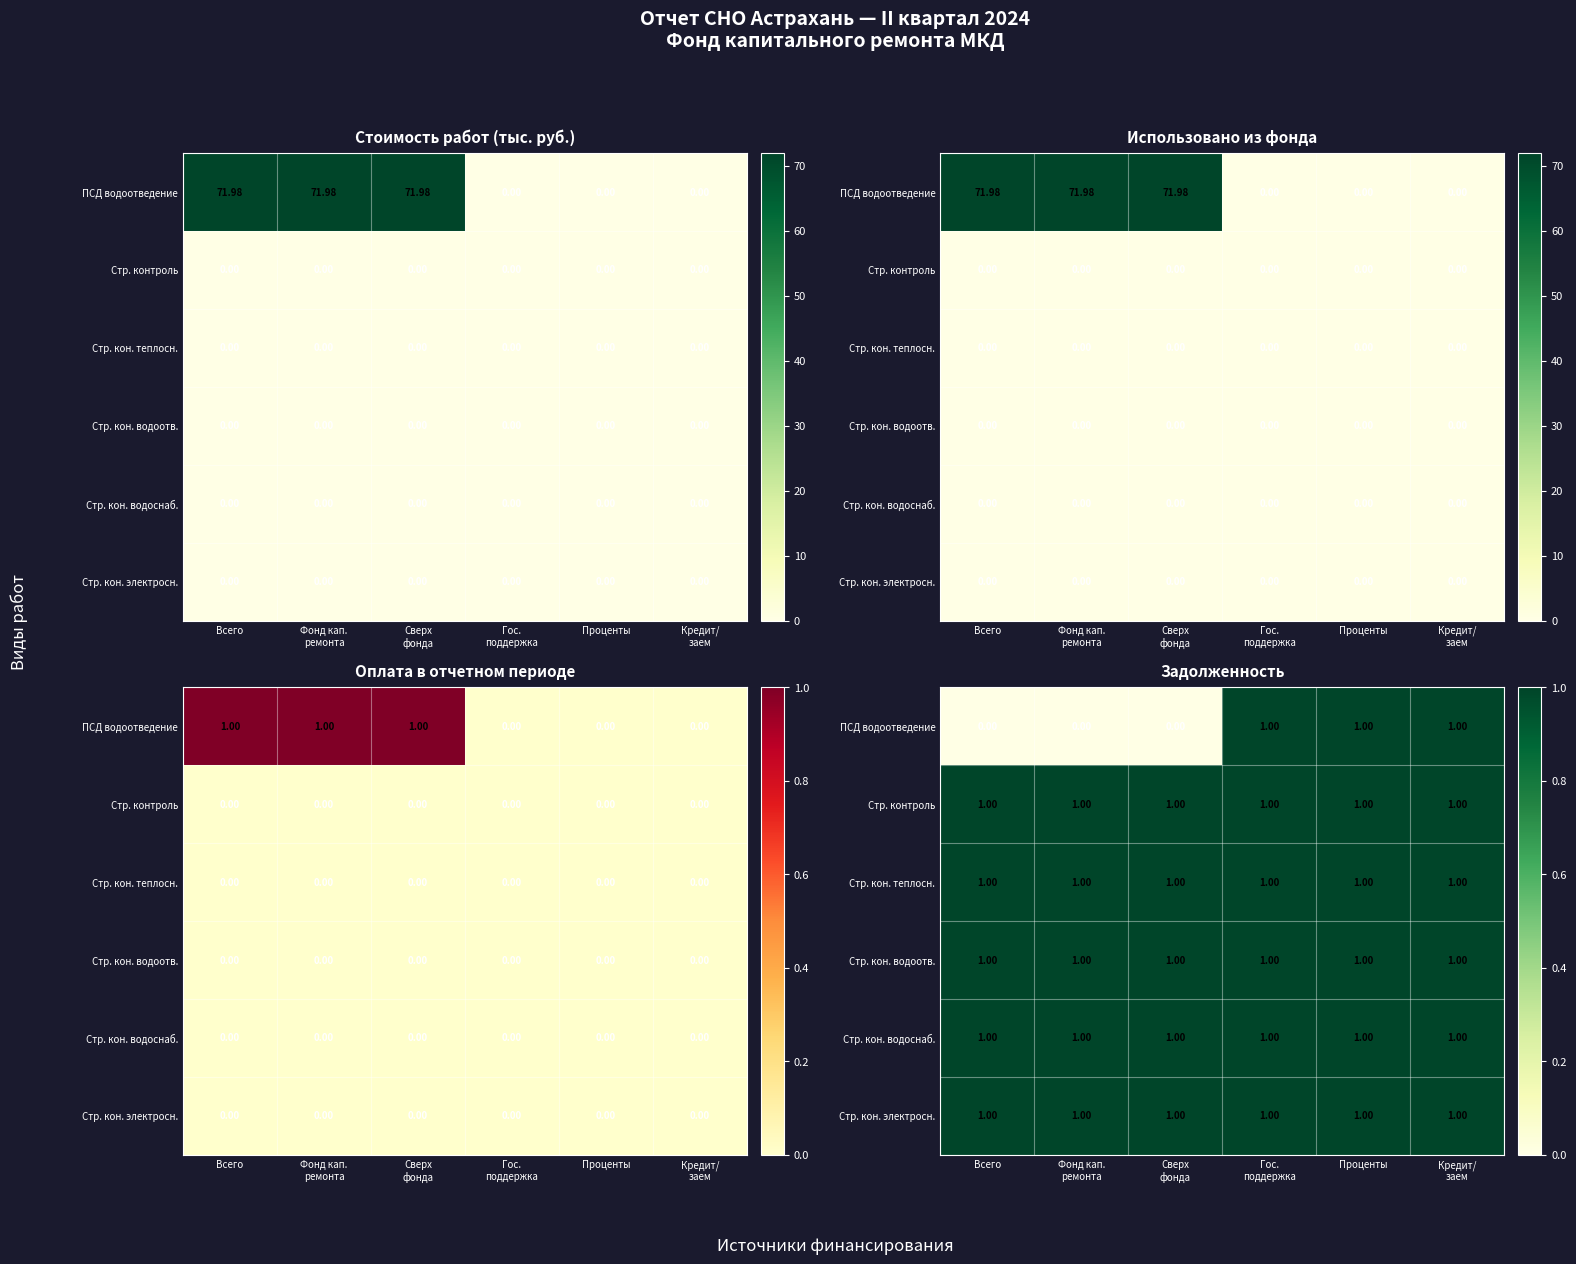

Between Гос. поддержка and Кредит/ заем, which series saw the biggest shift?

ПСД водоотведение